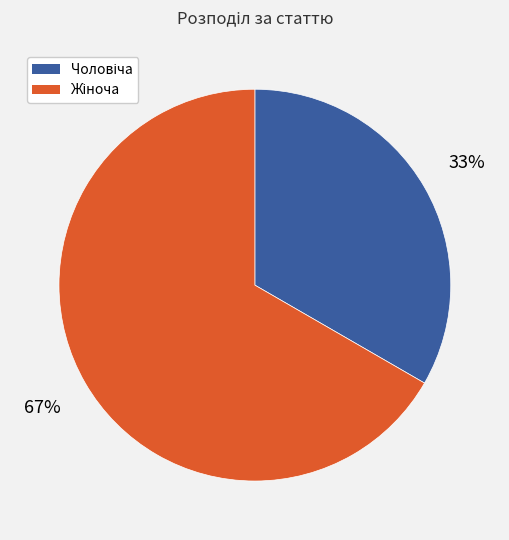

Is there any slice that represents more than half of the pie?

Yes